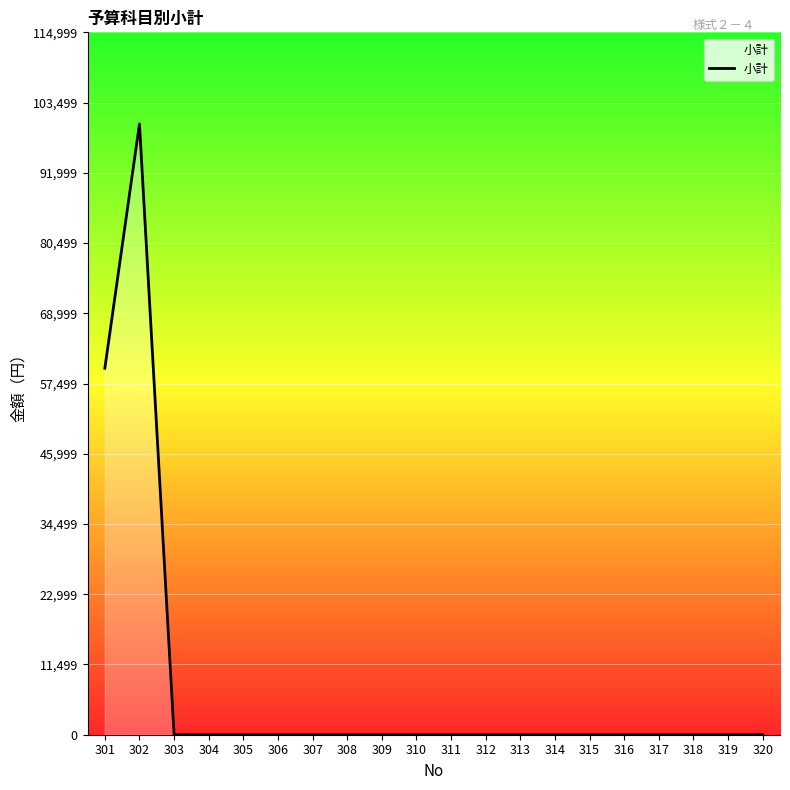

True or false: the data has more than 0 interior local peaks.

True